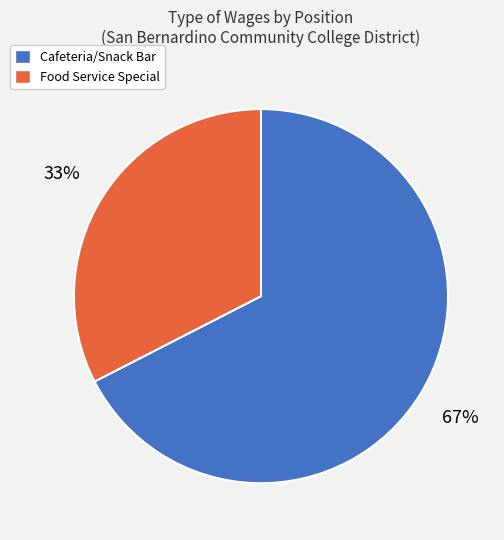

Between Food Service Special and Cafeteria/Snack Bar, which is larger?

Cafeteria/Snack Bar